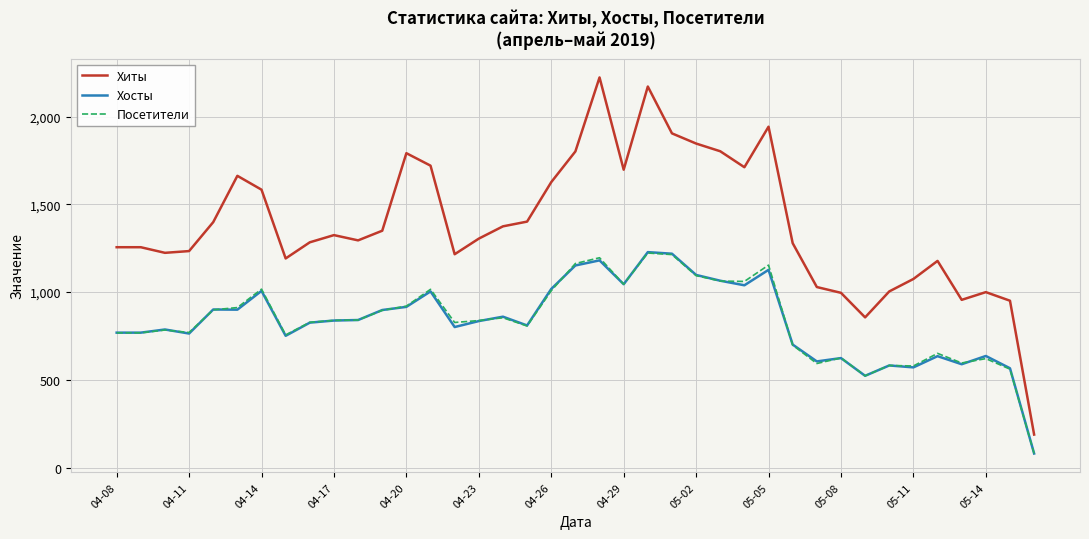

True or false: Хиты and Посетители cross at least once.

False